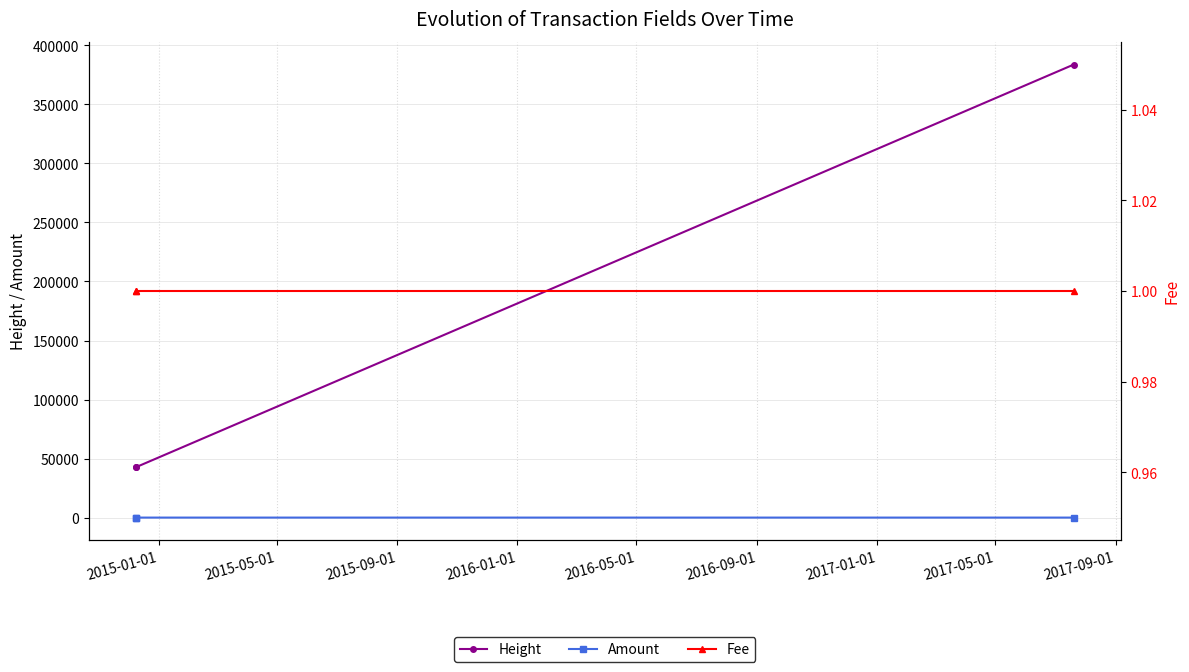

What is the highest value of the Height series?

383737